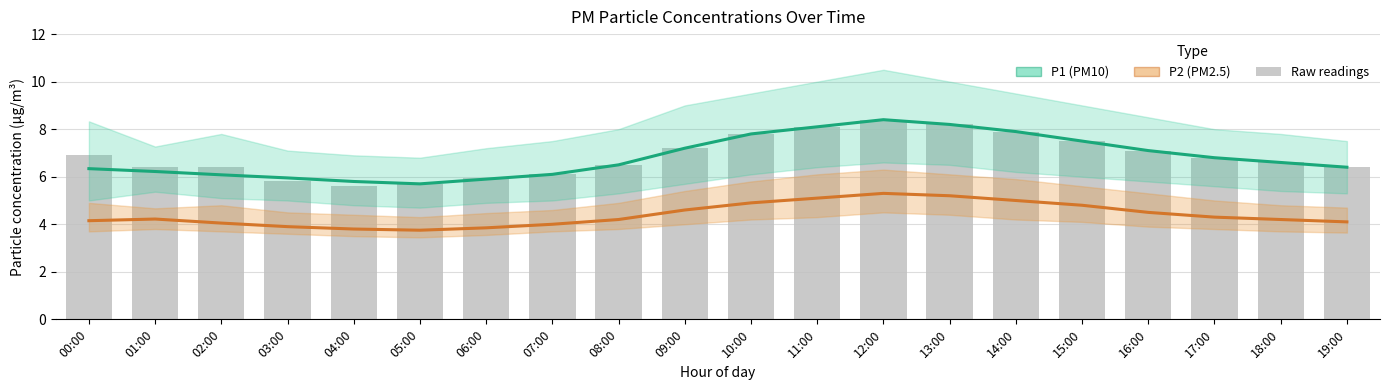

Reading right to left, list all the values displayed in this chart.

P1 (PM10): 6.4	6.6	6.8	7.1	7.5	7.9	8.2	8.4	8.1	7.8	7.2	6.5	6.1	5.9	5.7	5.8	6.0	6.1	6.2	6.3
P2 (PM2.5): 4.1	4.2	4.3	4.5	4.8	5.0	5.2	5.3	5.1	4.9	4.6	4.2	4.0	3.9	3.8	3.8	3.9	4.0	4.2	4.2